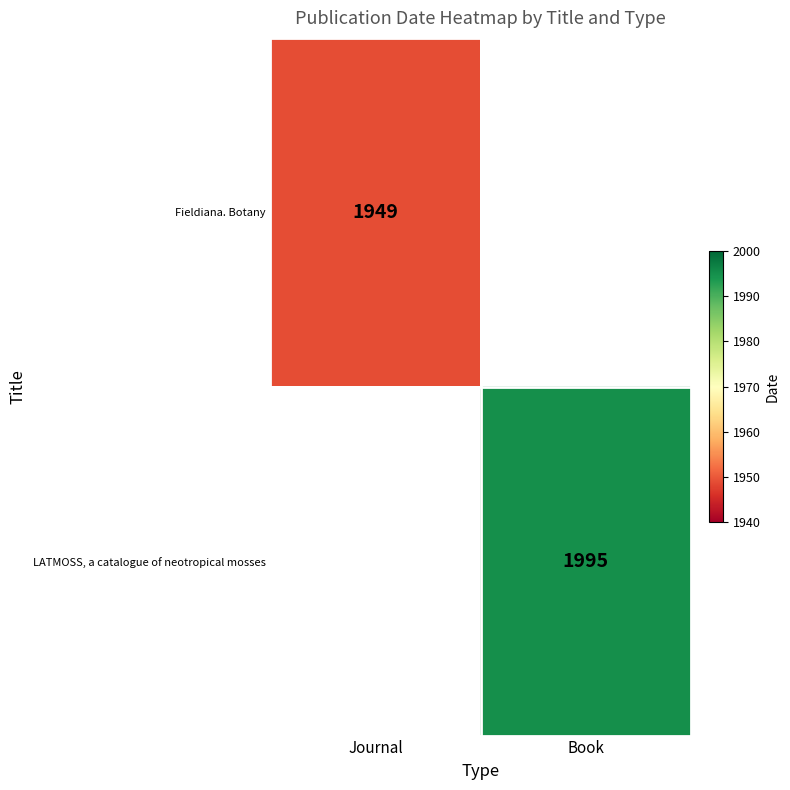

True or false: Fieldiana. Botany has a value of 1052 at Journal.

False